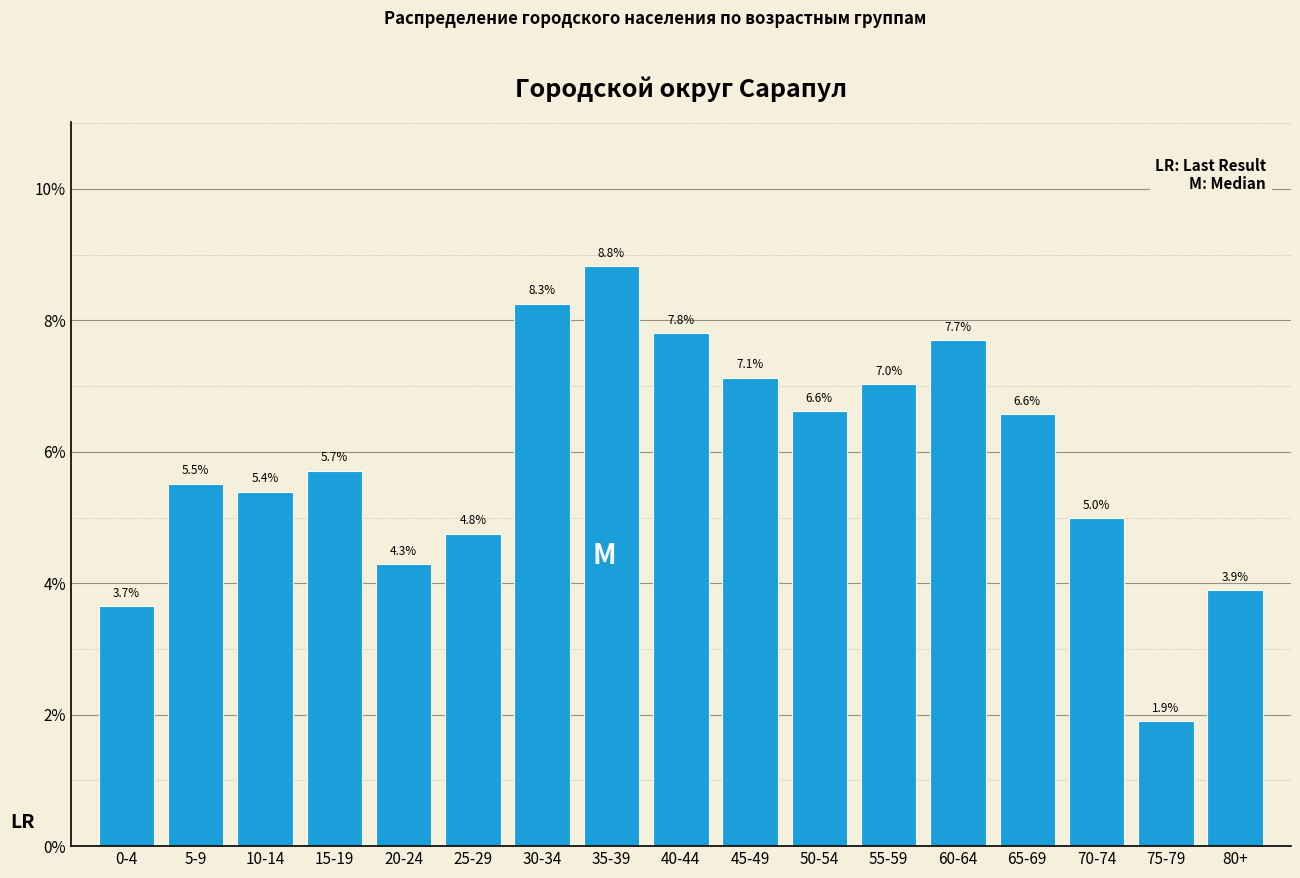

Reading left to right, what are all the values shown in this chart?

3.7	5.5	5.4	5.7	4.3	4.8	8.3	8.8	7.8	7.1	6.6	7.0	7.7	6.6	5.0	1.9	3.9